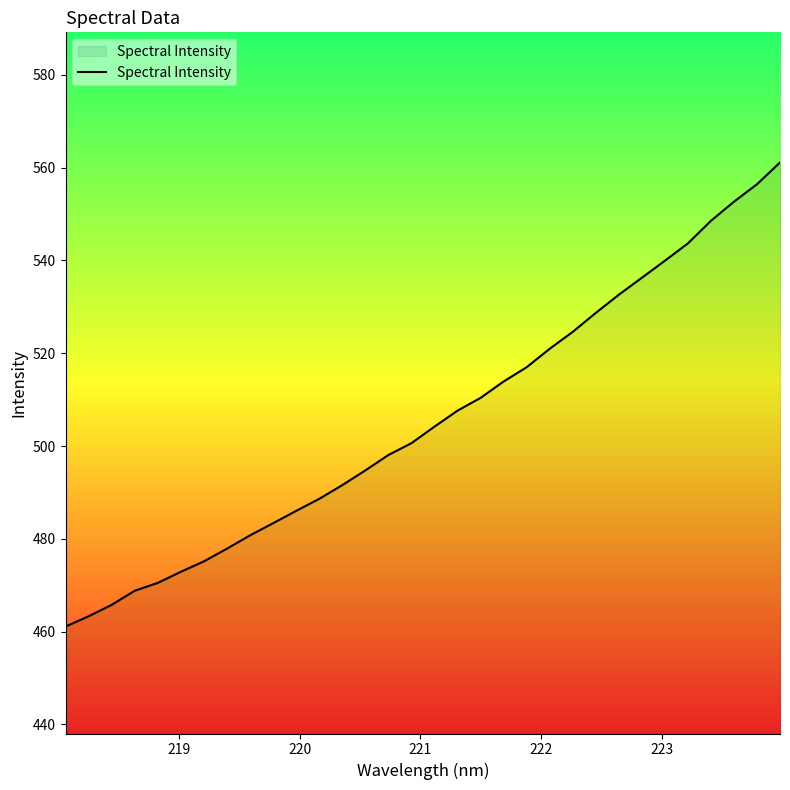

How many lines are shown in the chart?

1